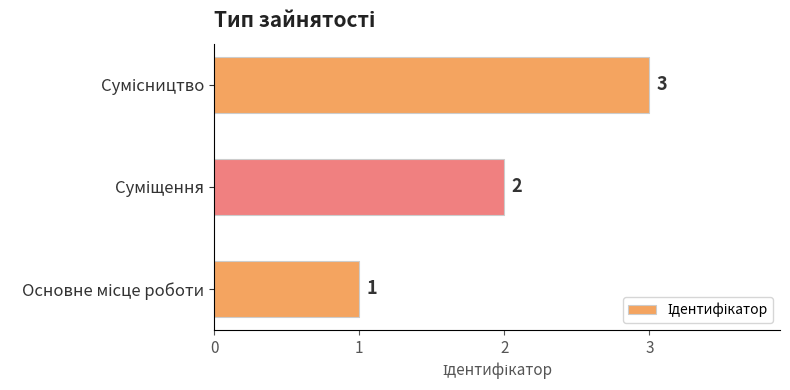

What is the greatest value displayed?

3